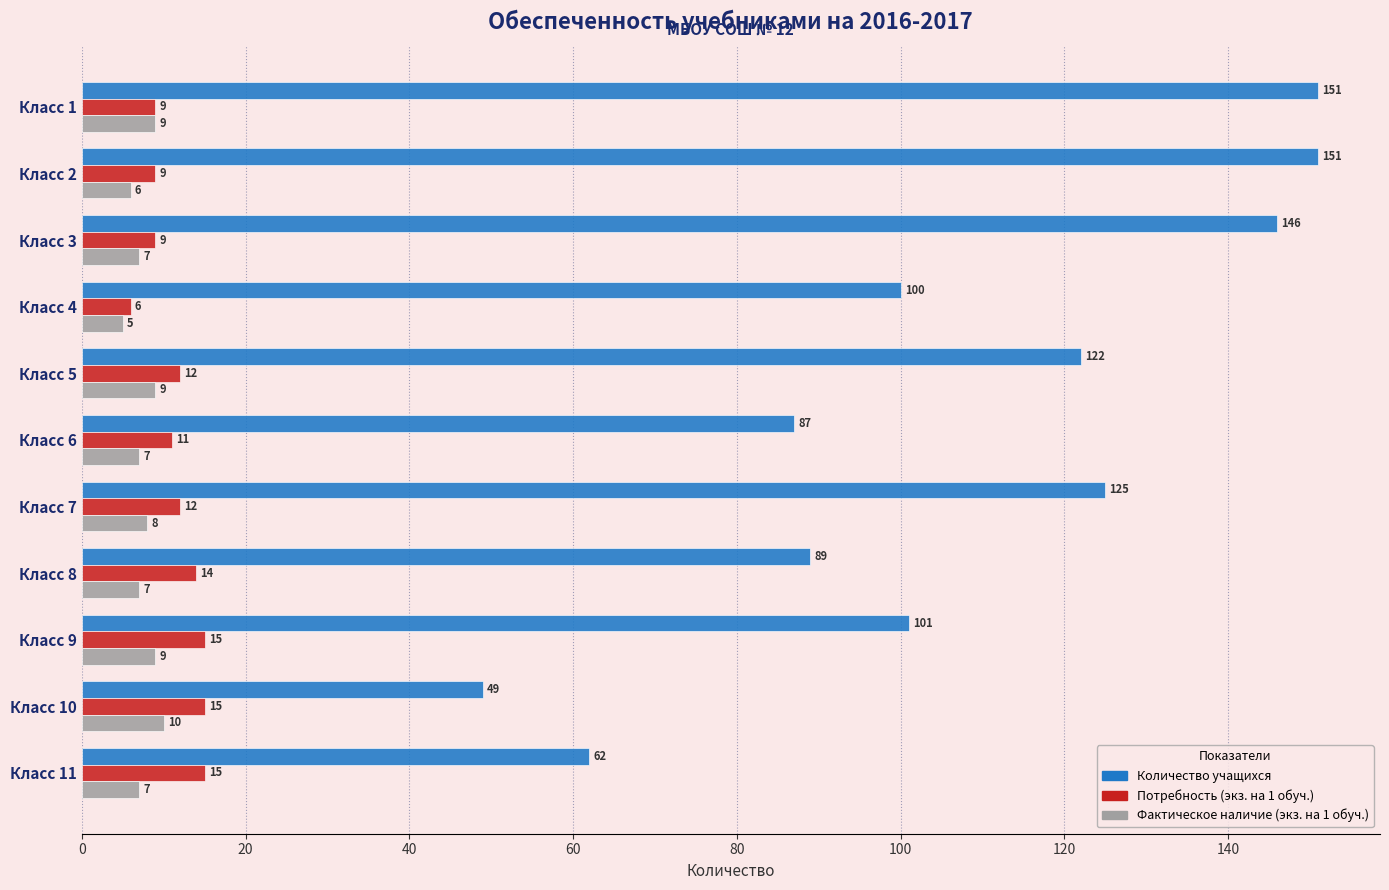

The Потребность (экз. на 1 обуч.) series shows 7 at Класс 5. True or false?

False